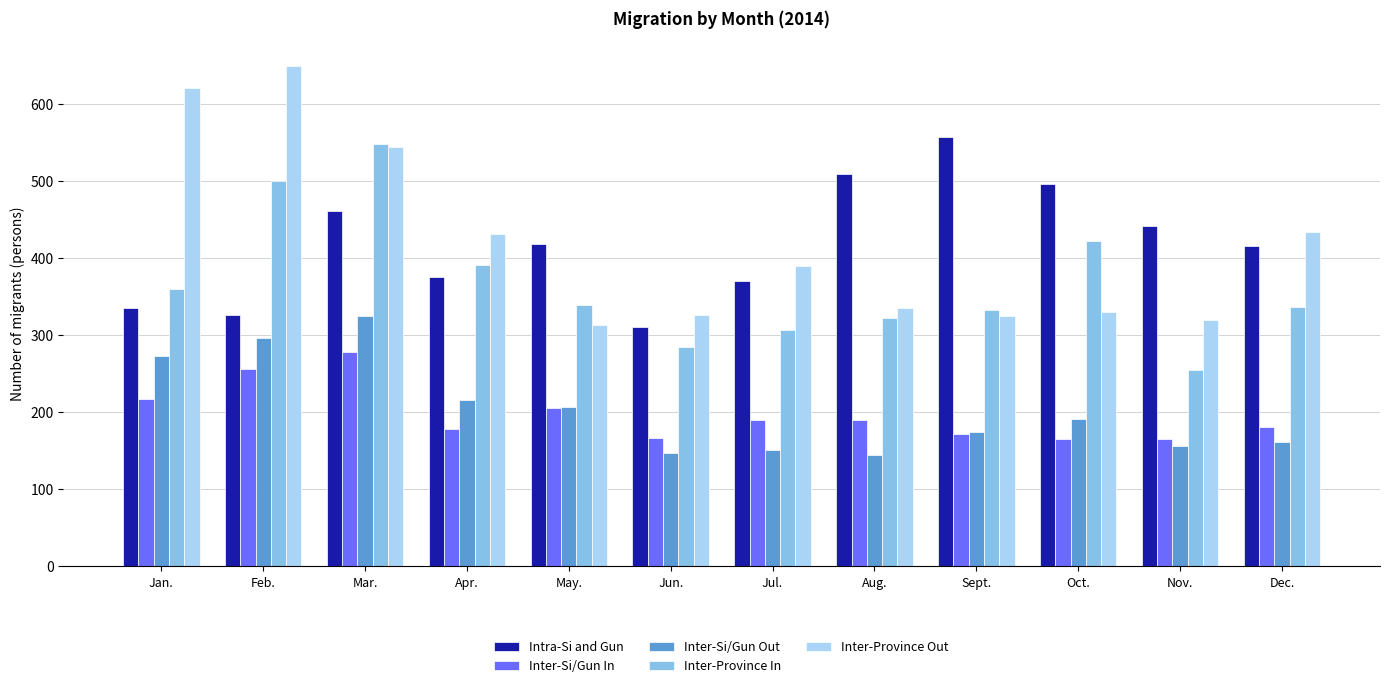

The value of Inter-Si/Gun Out at Aug. is 145. True or false?

True